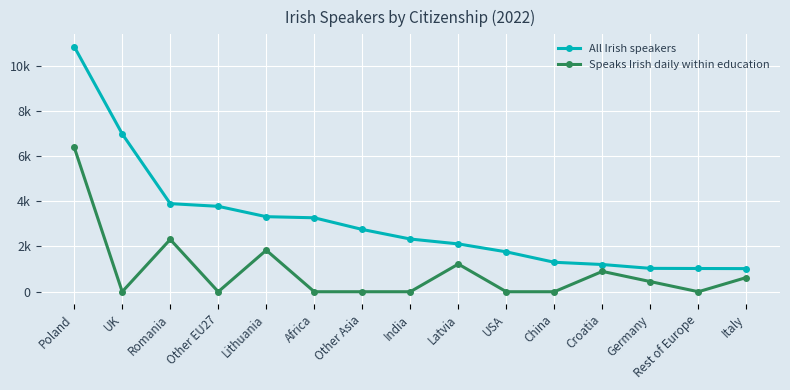

At how many categories does at least one series exceed 944?

15